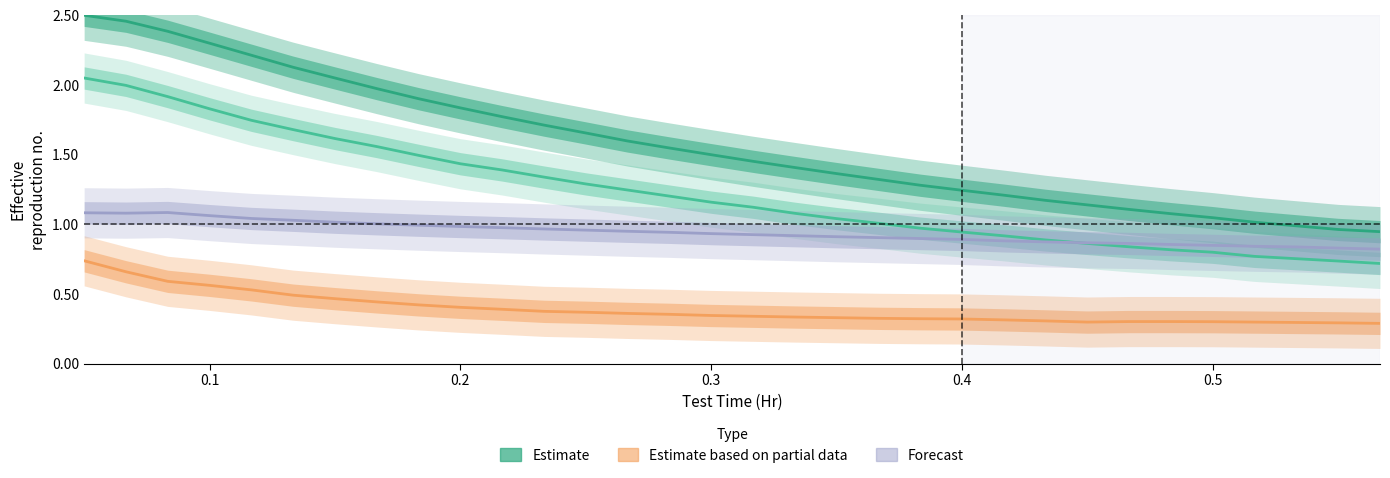

What is the total value across all series at 0.2?

4.7